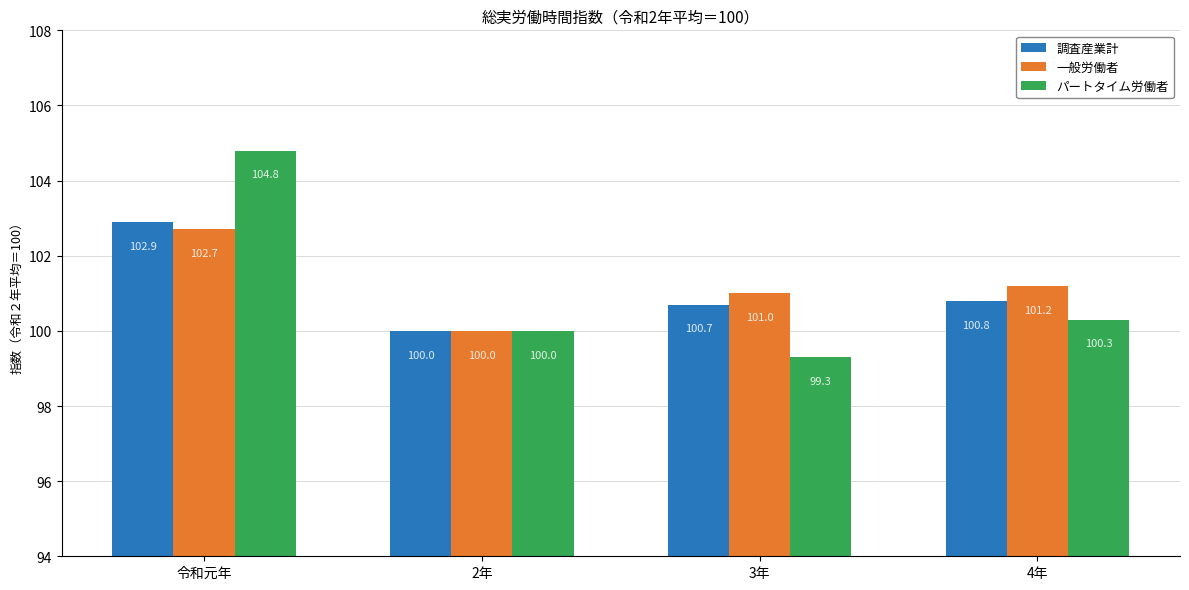

What value does the パートタイム労働者 series have at 4年?

100.3